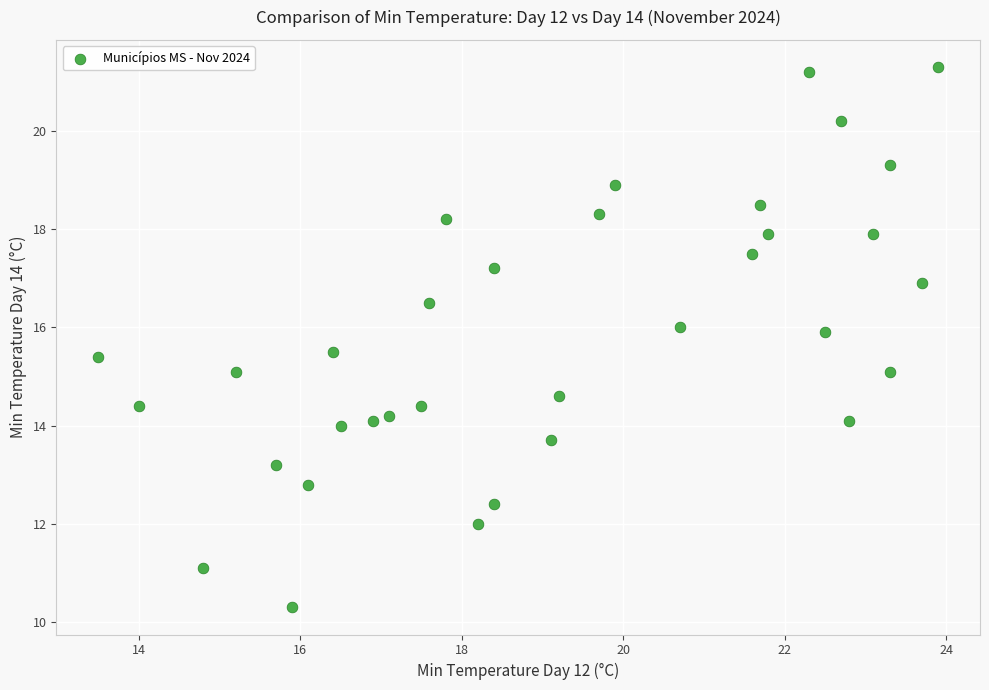

What is the range of Y values (max minus min)?

11.0